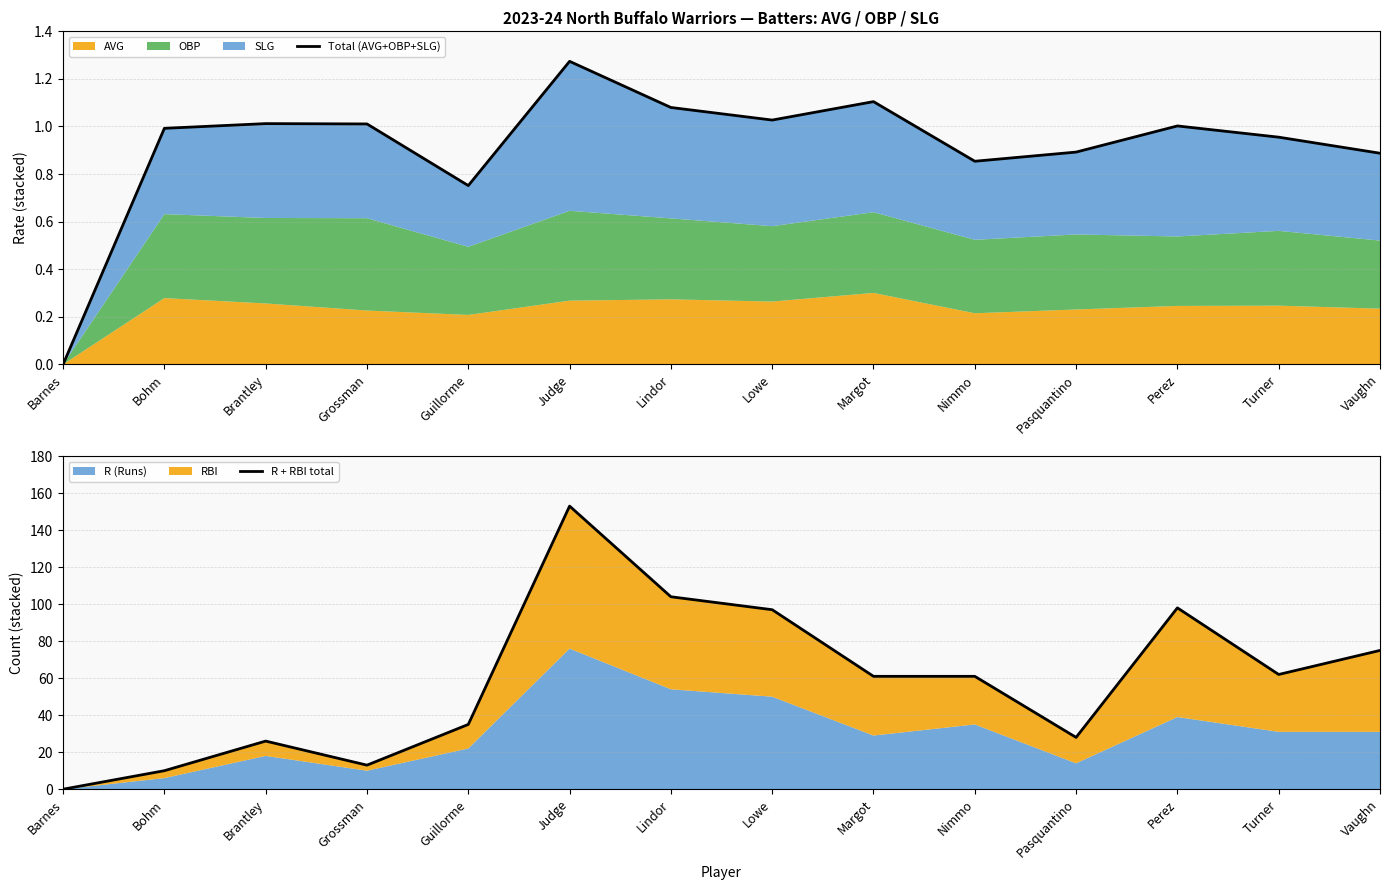

Reading left to right, transcribe all the data shown in this chart.

Total (AVG+OBP+SLG): 0.0	1.0	1.0	1.0	0.8	1.3	1.1	1.0	1.1	0.9	0.9	1.0	1.0	0.9
R + RBI total: 0.0	10.0	26.0	13.0	35.0	153.0	104.0	97.0	61.0	61.0	28.0	98.0	62.0	75.0